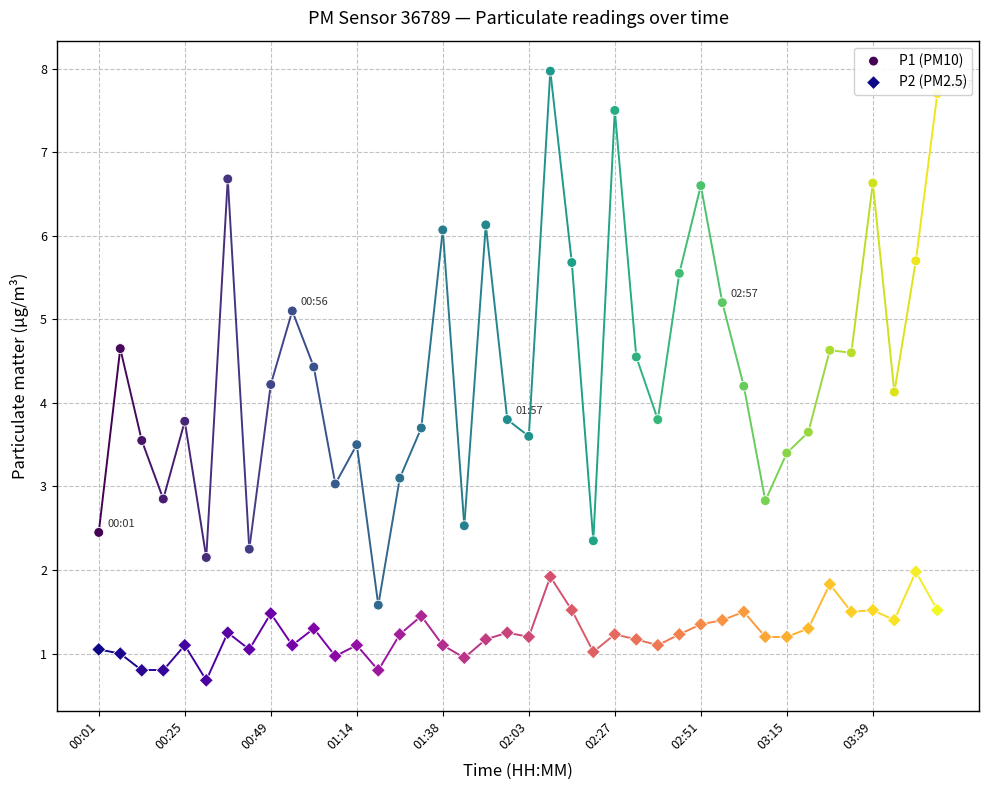

Which series has the largest Y range (max minus min)?

P1 (PM10)